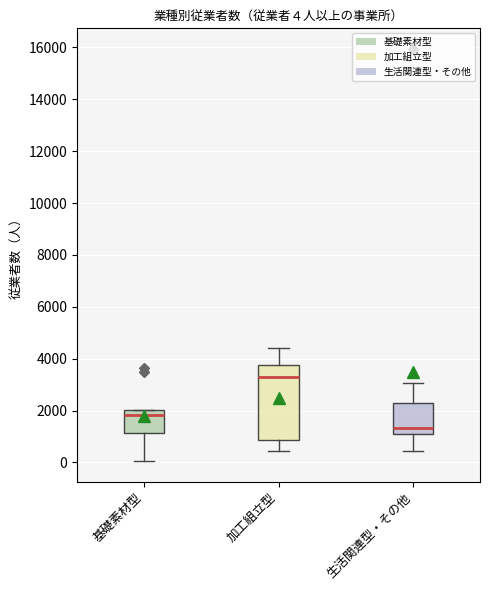

Which box is the tallest, from its lower edge to its upper edge?

加工組立型